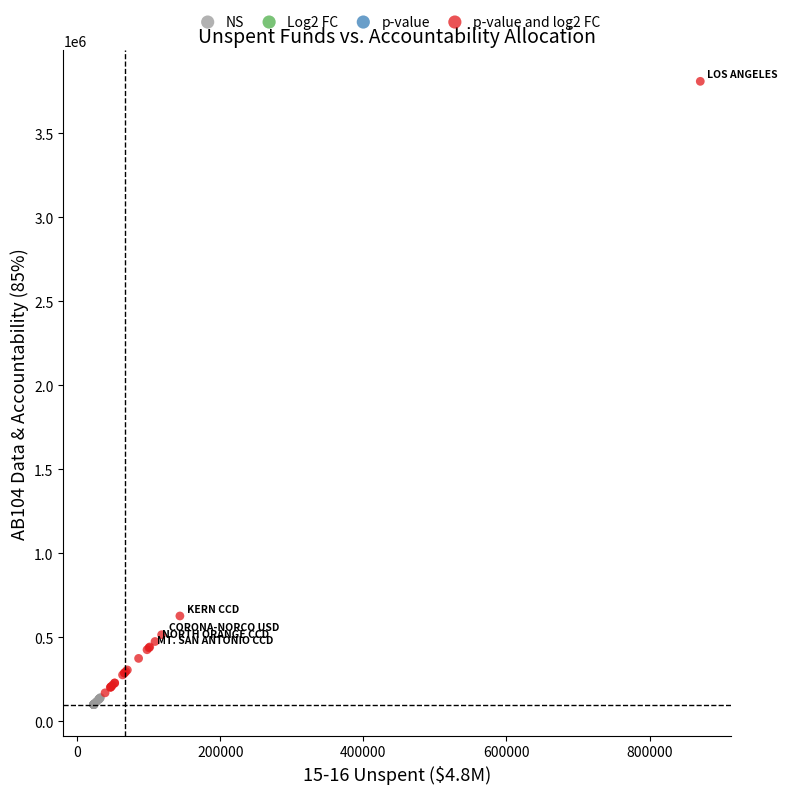

Which series has the widest spread of Y values?

p-value and log2 FC